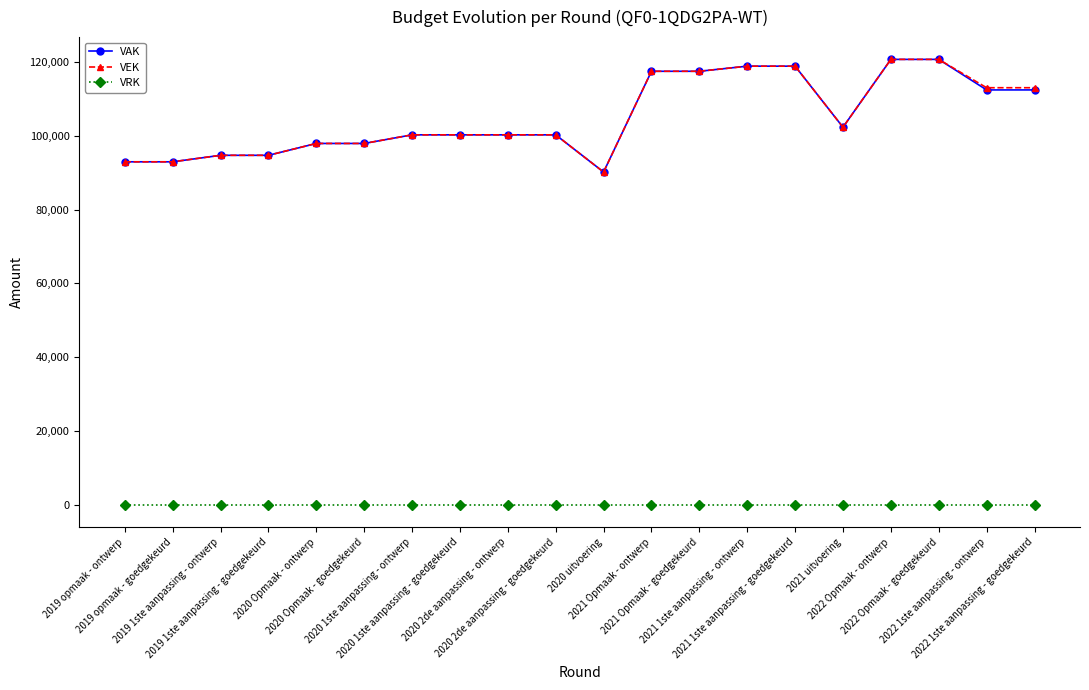

True or false: VAK and VRK cross at least once.

False